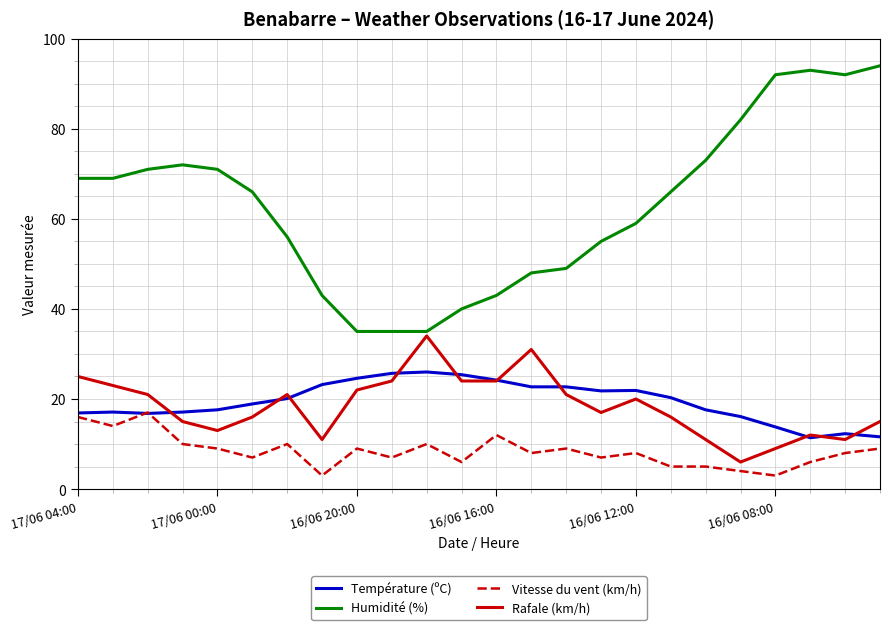

Which series has the widest spread of values?

Humidité (%)